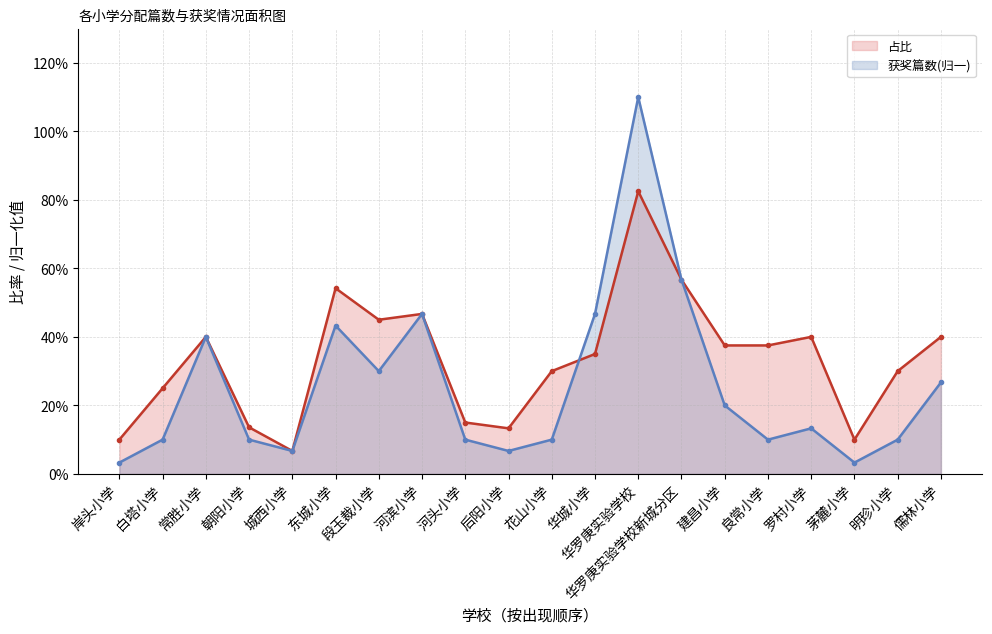

How many interior local peaks does the 占比 series have?

5